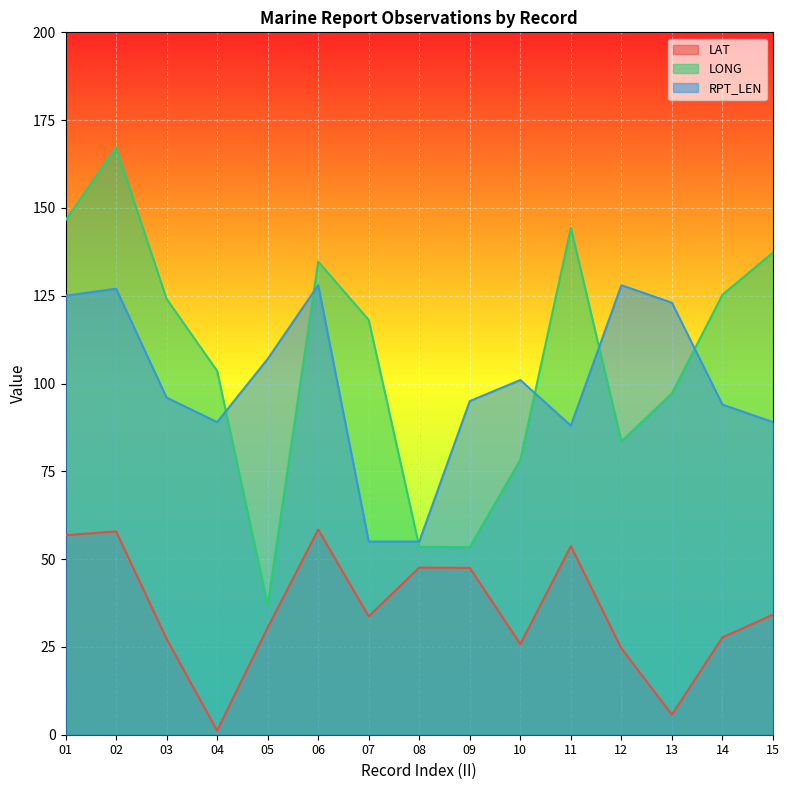

Does the chart display data point markers on the line(s)?

No